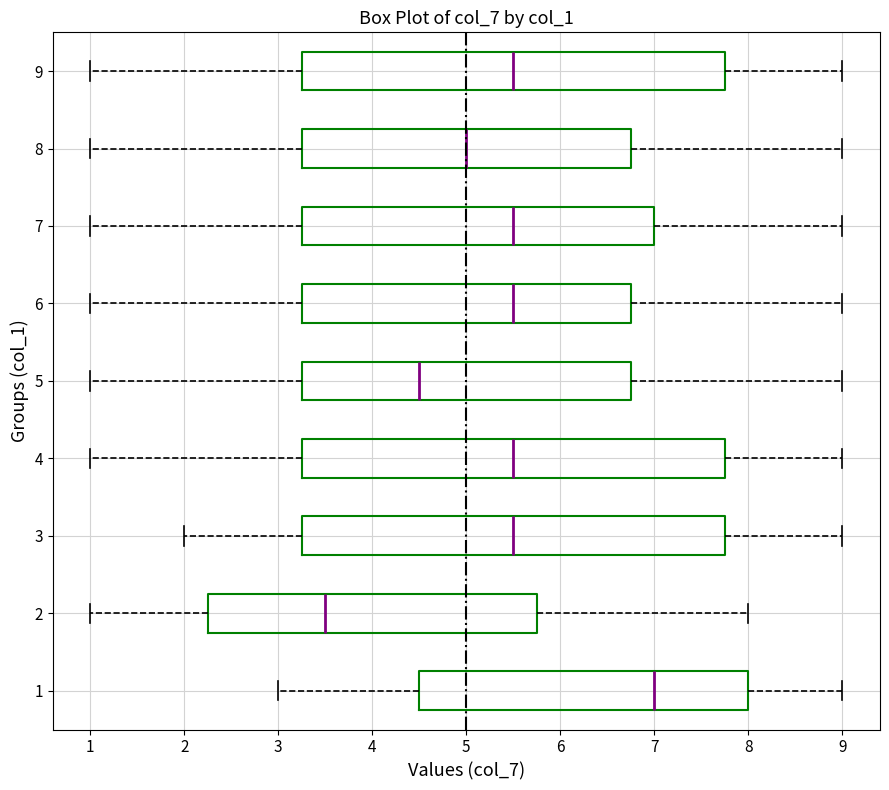

Reading bottom to top, read every box against the x-axis: the position of its median line, the range the box covers, and the ends of its whiskers. The values are not printed on the chart, so give them approximately, as read against the axis.

1: median 7.0, box 4.5 to 8.0, whiskers 3.0 to 9.0
2: median 3.5, box 2.3 to 5.8, whiskers 1.0 to 8.0
3: median 5.5, box 3.3 to 7.8, whiskers 2.0 to 9.0
4: median 5.5, box 3.3 to 7.8, whiskers 1.0 to 9.0
5: median 4.5, box 3.3 to 6.8, whiskers 1.0 to 9.0
6: median 5.5, box 3.3 to 6.8, whiskers 1.0 to 9.0
7: median 5.5, box 3.3 to 7.0, whiskers 1.0 to 9.0
8: median 5.0, box 3.3 to 6.8, whiskers 1.0 to 9.0
9: median 5.5, box 3.3 to 7.8, whiskers 1.0 to 9.0